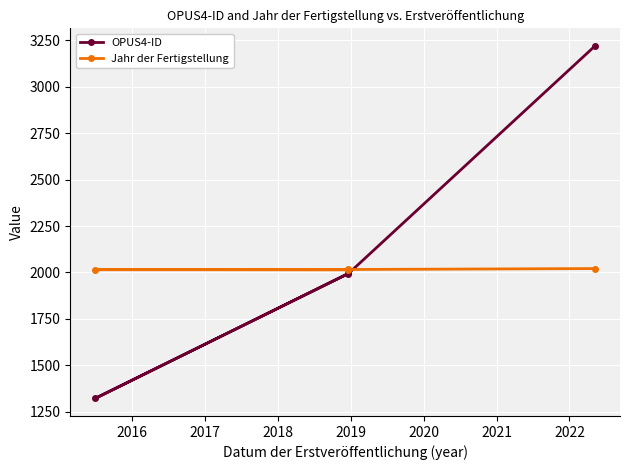

What is the difference between the maximum and minimum values in the OPUS4-ID series?

1898